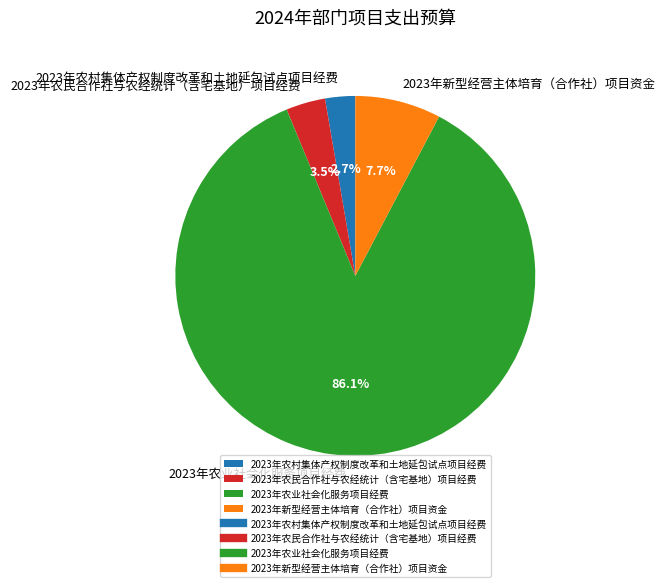

To the nearest percent, what percentage of the pie is 2023年新型经营主体培育（合作社）项目资金?

8%